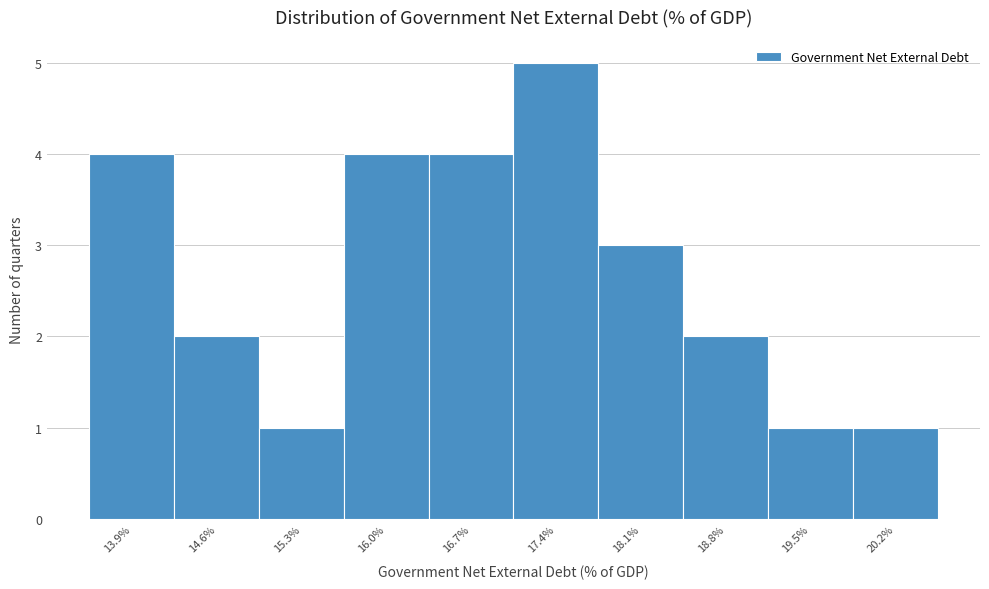

Reading right to left, extract all data points from this chart.

20.2%=1	19.5%=1	18.8%=2	18.1%=3	17.4%=5	16.7%=4	16.0%=4	15.3%=1	14.6%=2	13.9%=4